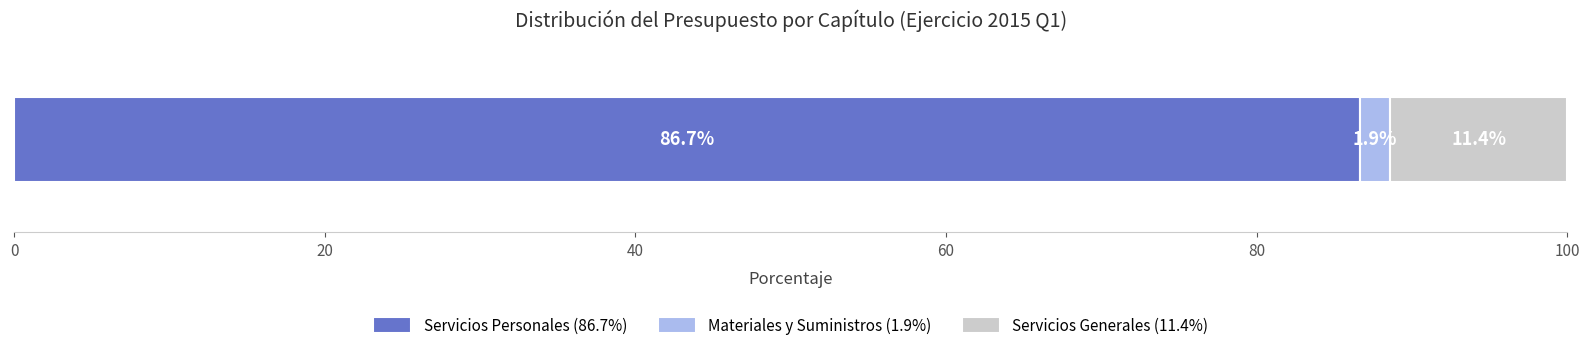

What is the highest value of the Servicios Personales (86.7%) series?

86.7